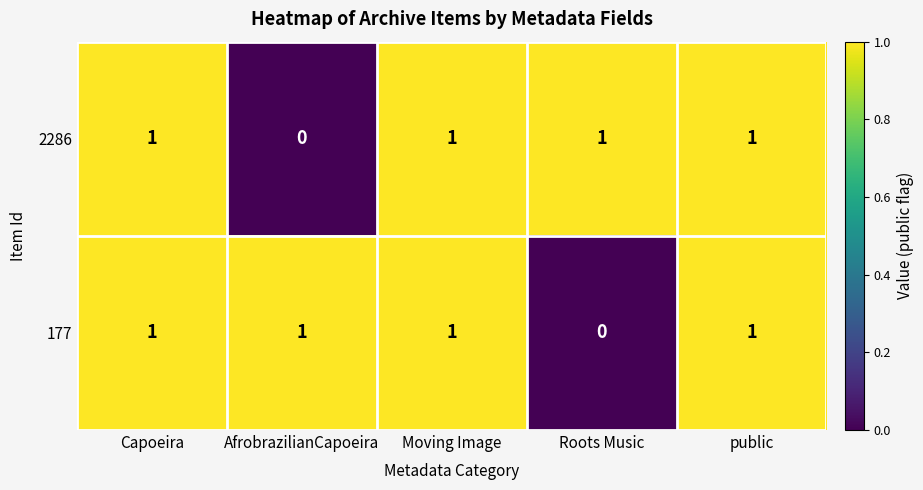

Which series changed the most between Moving Image and Roots Music?

177